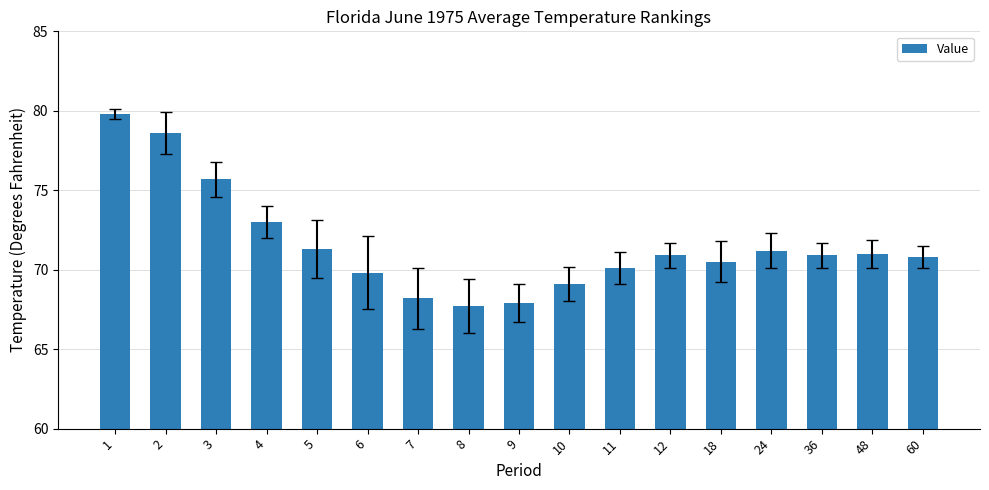

What is the difference between the maximum and minimum values?

12.1